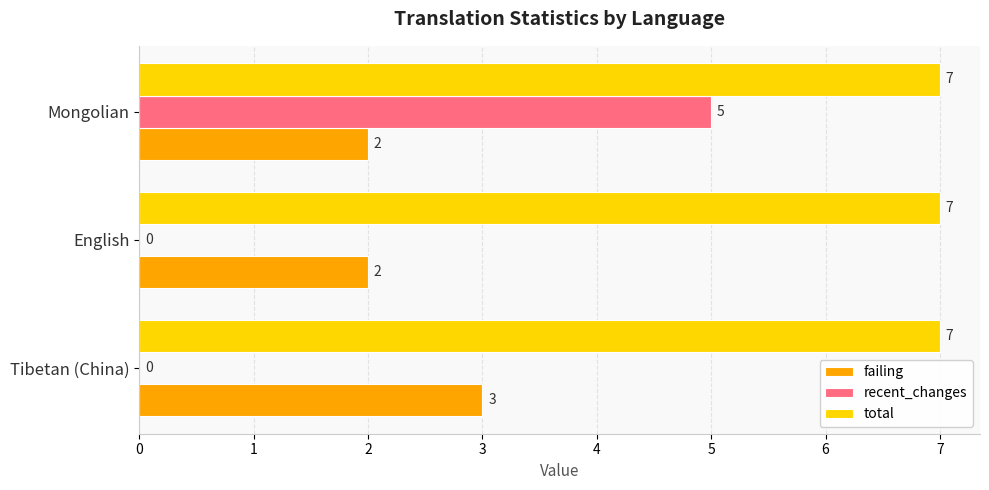

Which series changed the most between Tibetan (China) and English?

failing